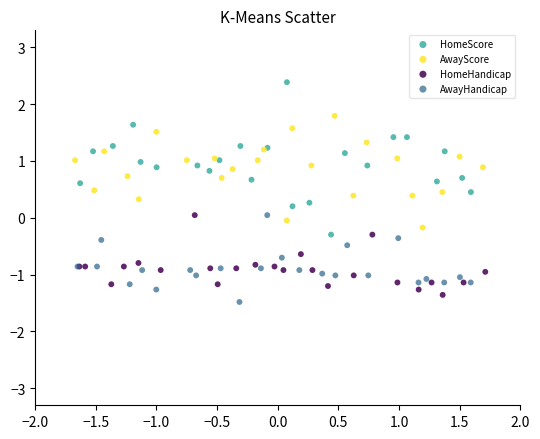

What are all the series names shown in the legend?

HomeScore, AwayScore, HomeHandicap, AwayHandicap